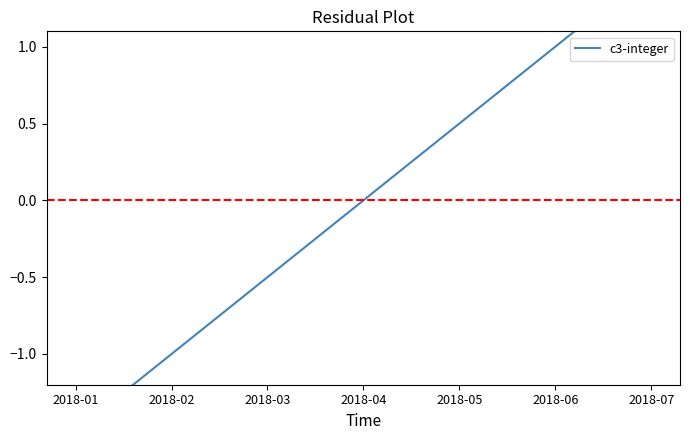

How many values are between -1 and 1?

5